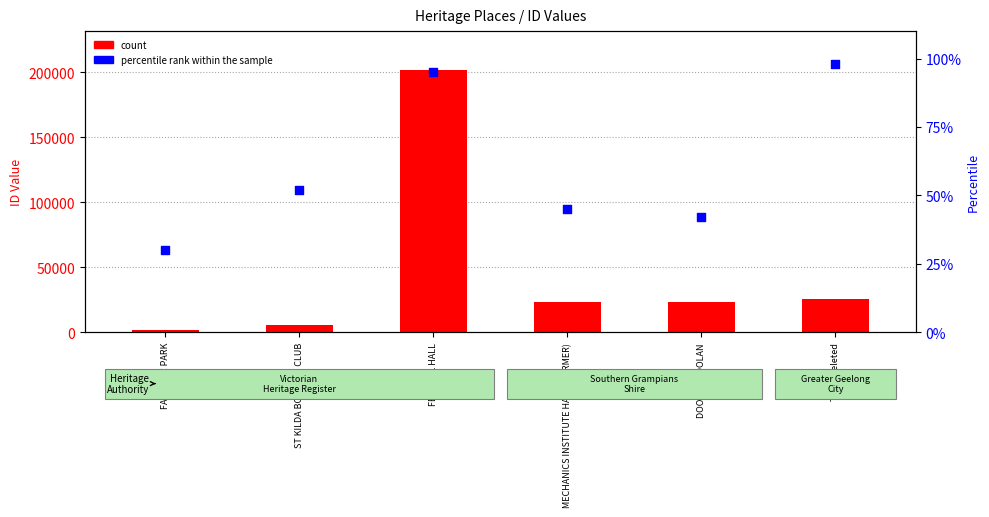

At how many categories does at least one series exceed 150954?

1